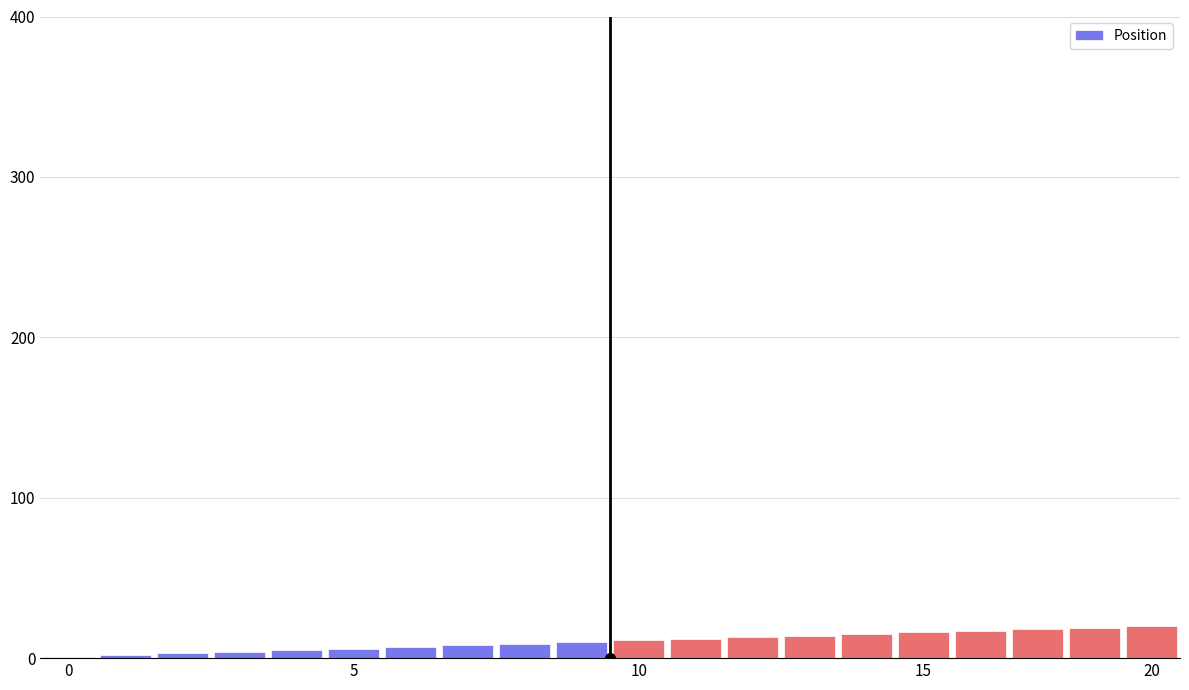

What is the greatest value displayed?

20